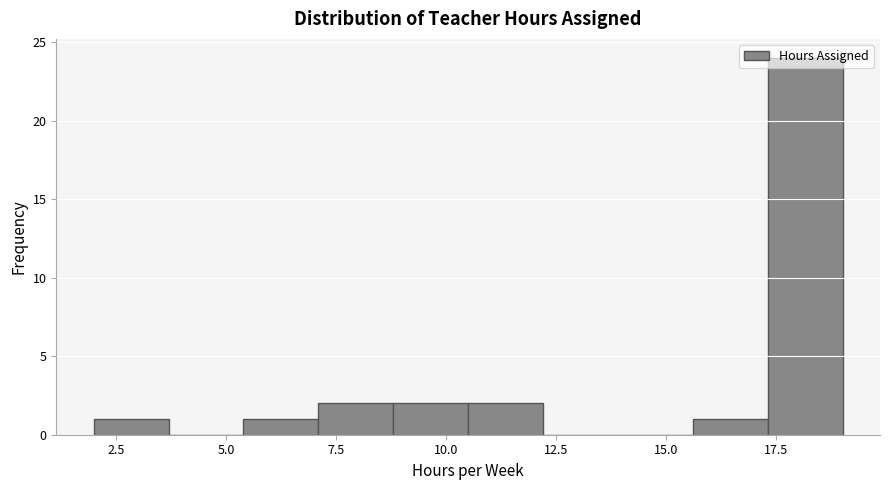

Around what value on the x-axis is the tallest bar? Give the approximate position of its centre, as read against the axis.

18.0